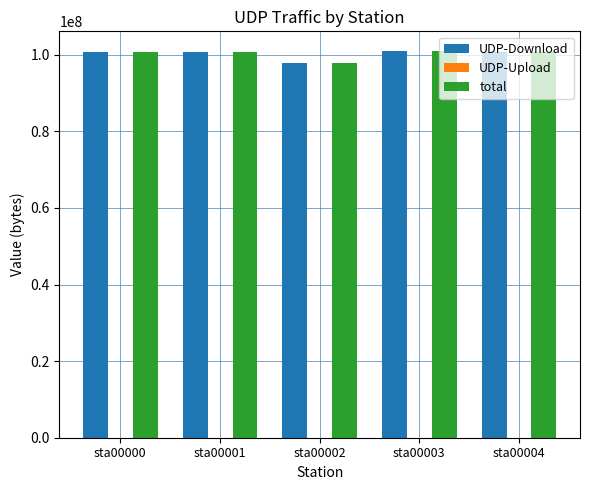

What is the total value across all series at sta00003?

202150616